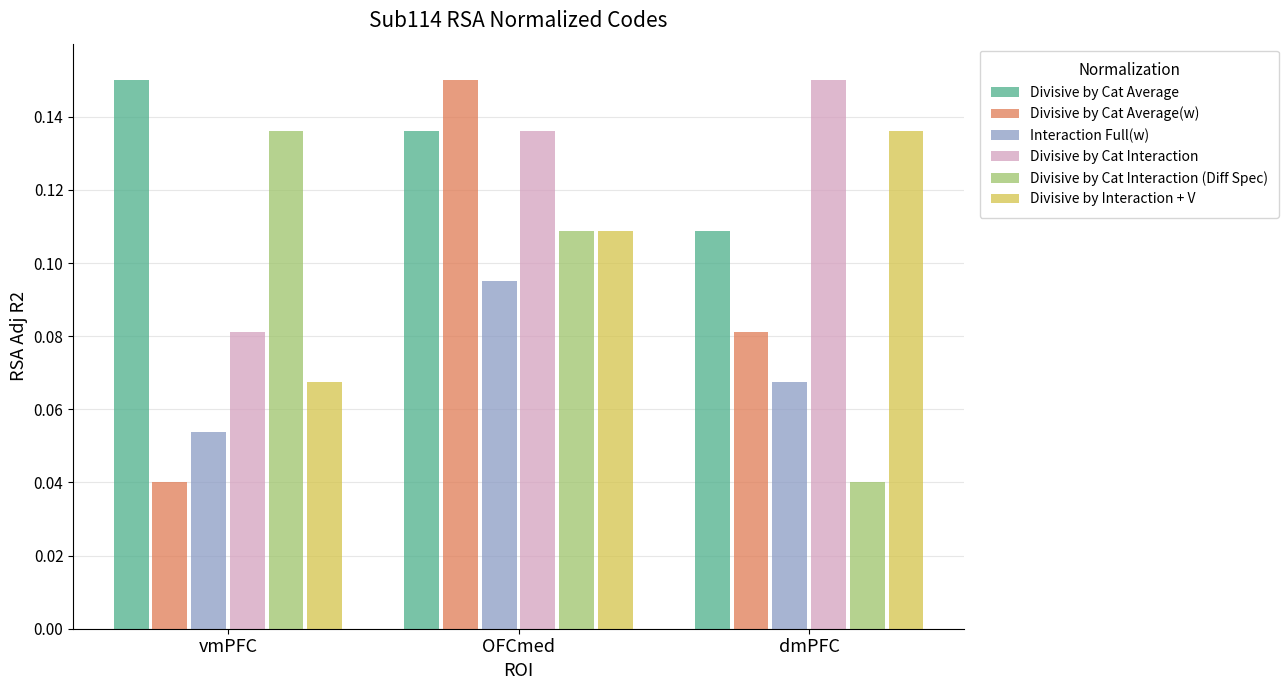

What is the sum of all Interaction Full(w) values?

0.2